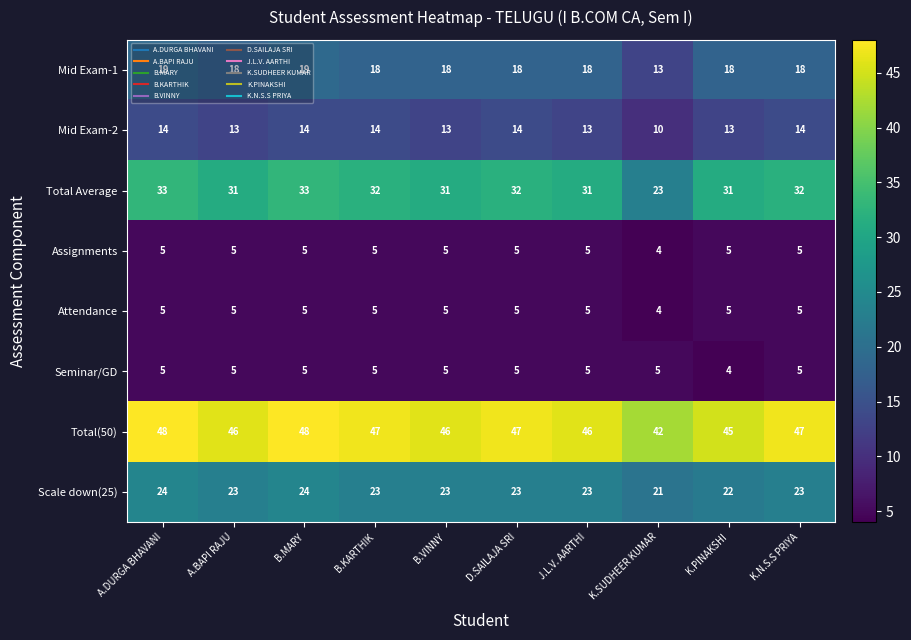

What is the spread (max minus min) of values at B.VINNY?

41